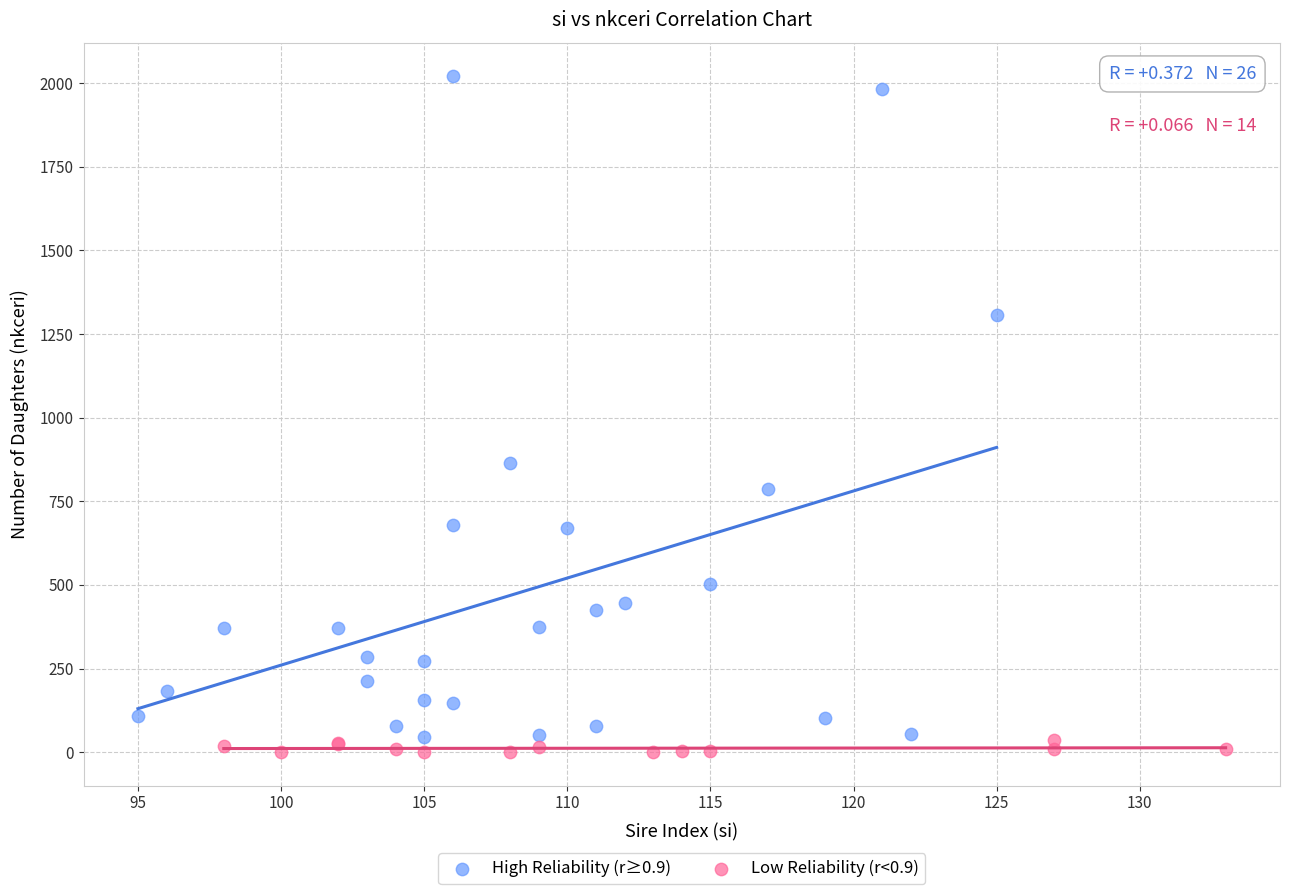

Which series contains the highest Y value?

High Reliability (r≥0.9)